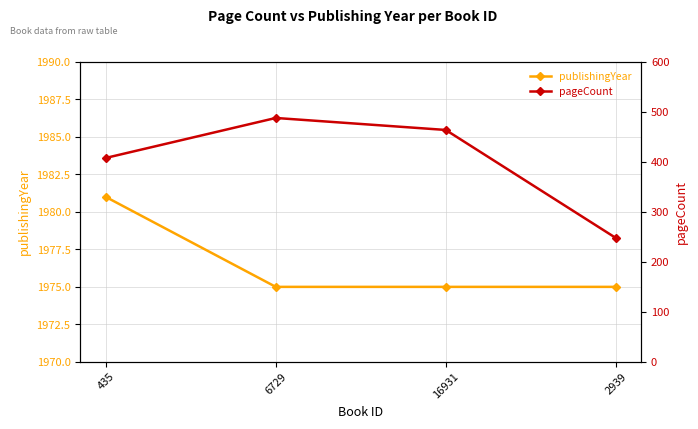

Rank the series at 435 from highest to lowest value.

publishingYear, pageCount